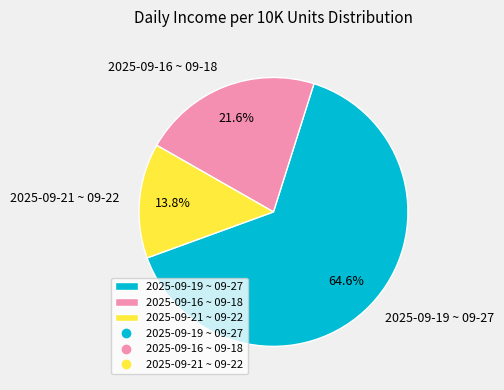

Which slice is the largest?

2025-09-19 ~ 09-27